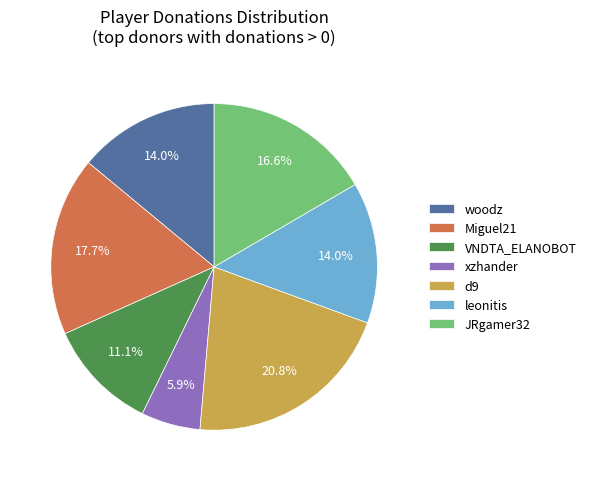

What percentage do xzhander and d9 together represent?

26.7%